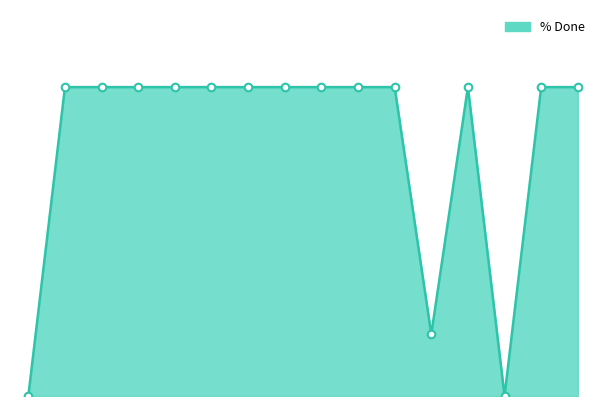

Is this an area chart (filled region under the line)?

Yes